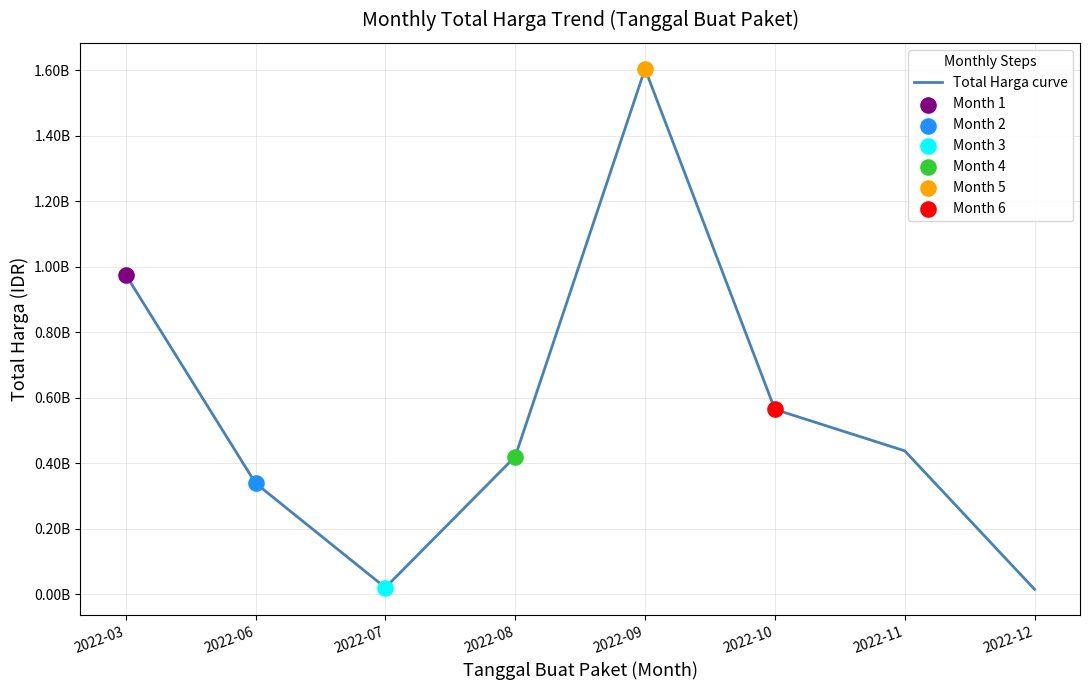

Between 2022-07 and 2022-06, which is larger?

2022-06